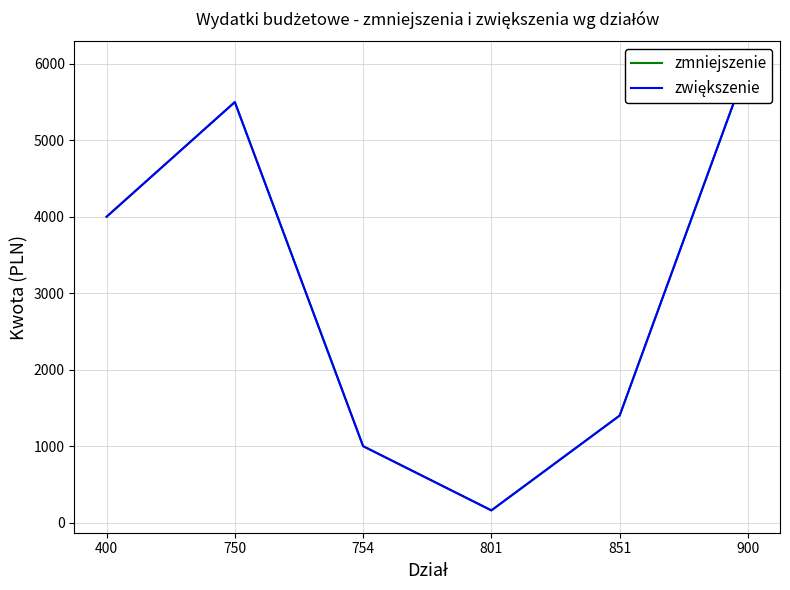

Which has a higher value, 400 or 750?

750